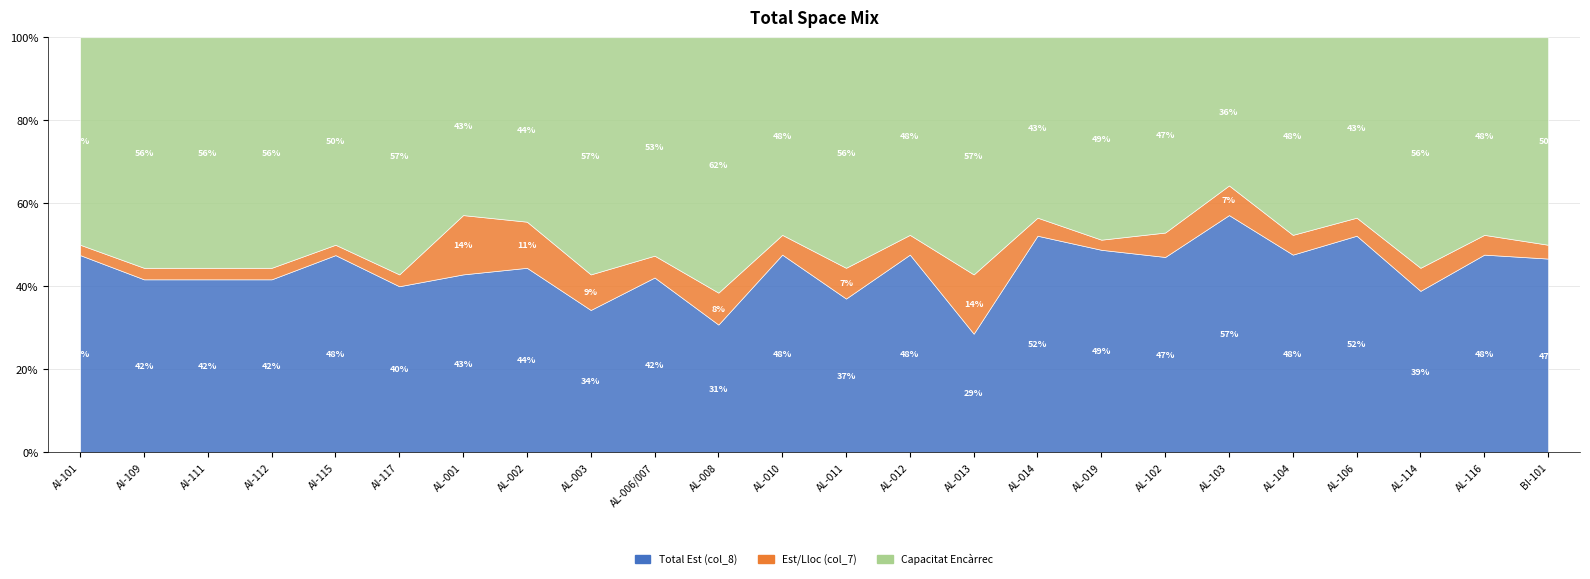

What is the difference between the second highest and minimum values in the Capacitat Encàrrec series?

11